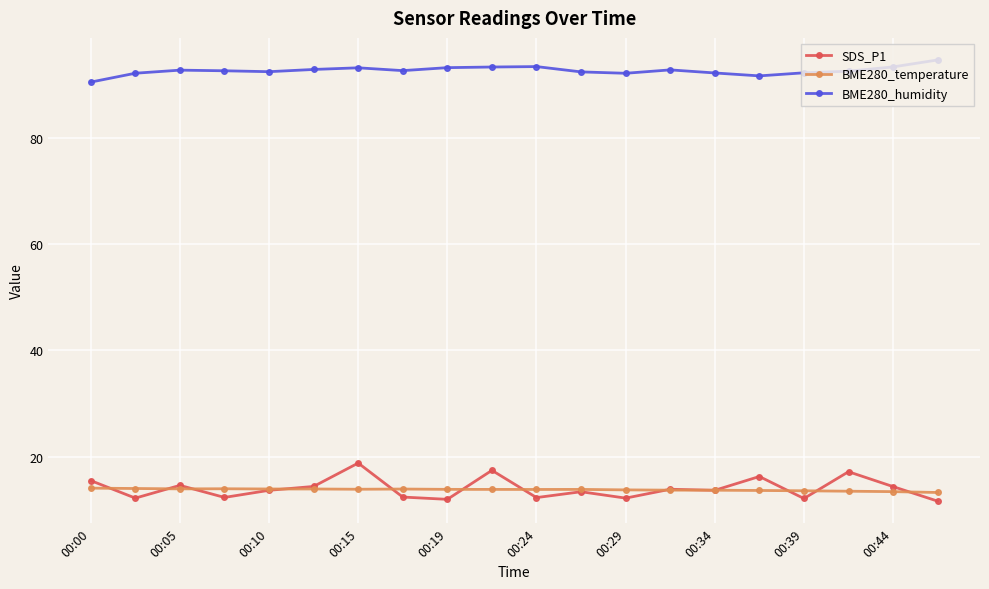

Which series has the largest total across all categories?

BME280_humidity